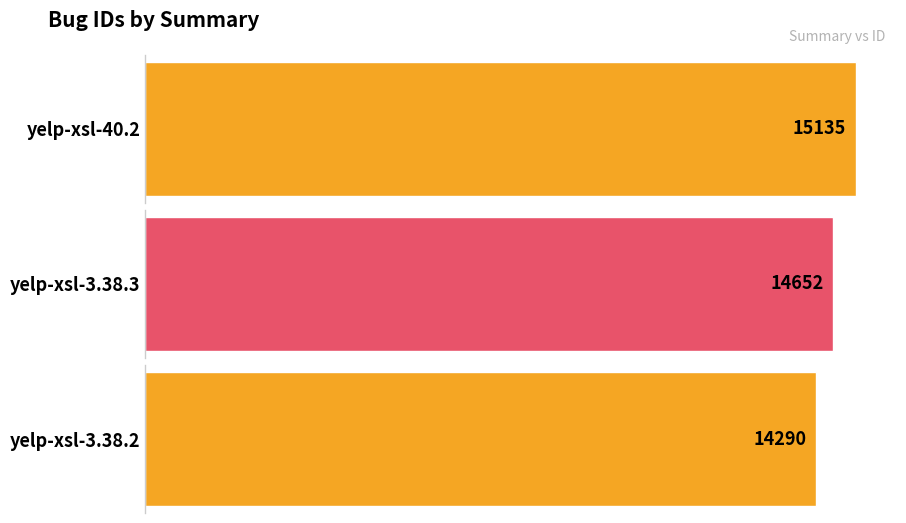

What value does the data have at yelp-xsl-3.38.2, to the nearest 100?

14300